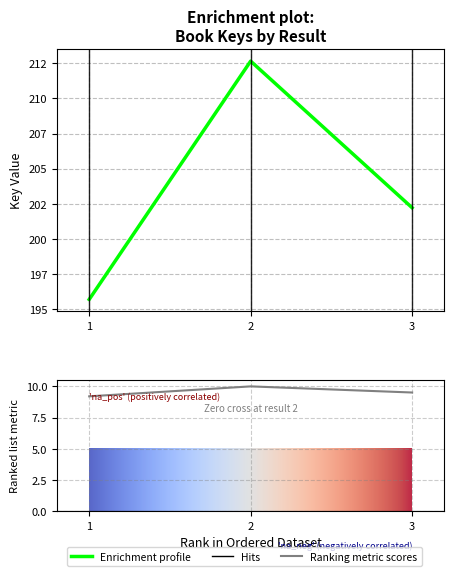

Approximately how many times larger is the value at 3 compared to 2?

1.0